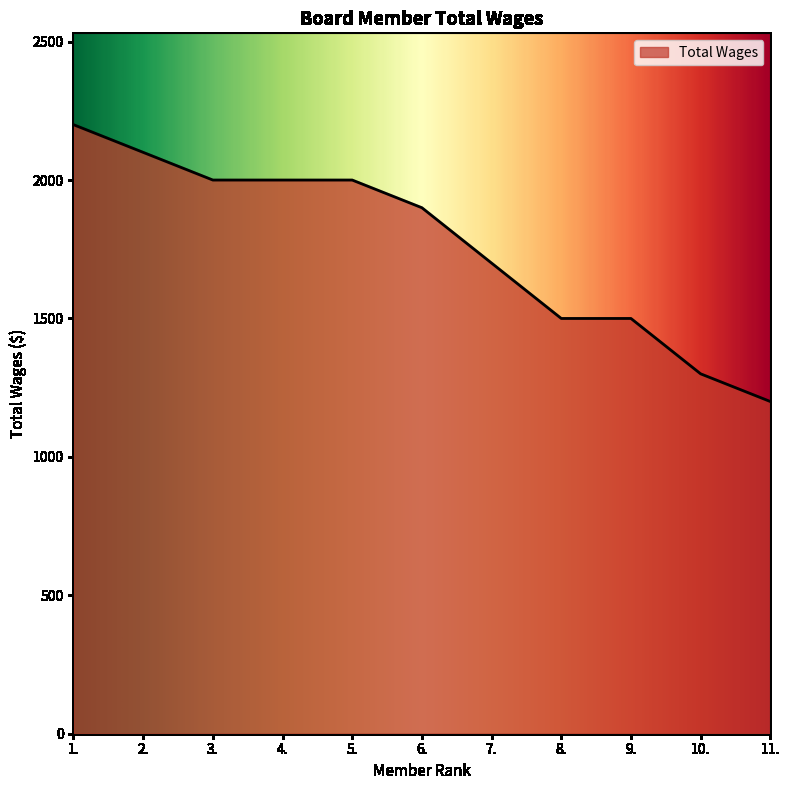

What is the difference between the maximum and minimum values?

1000